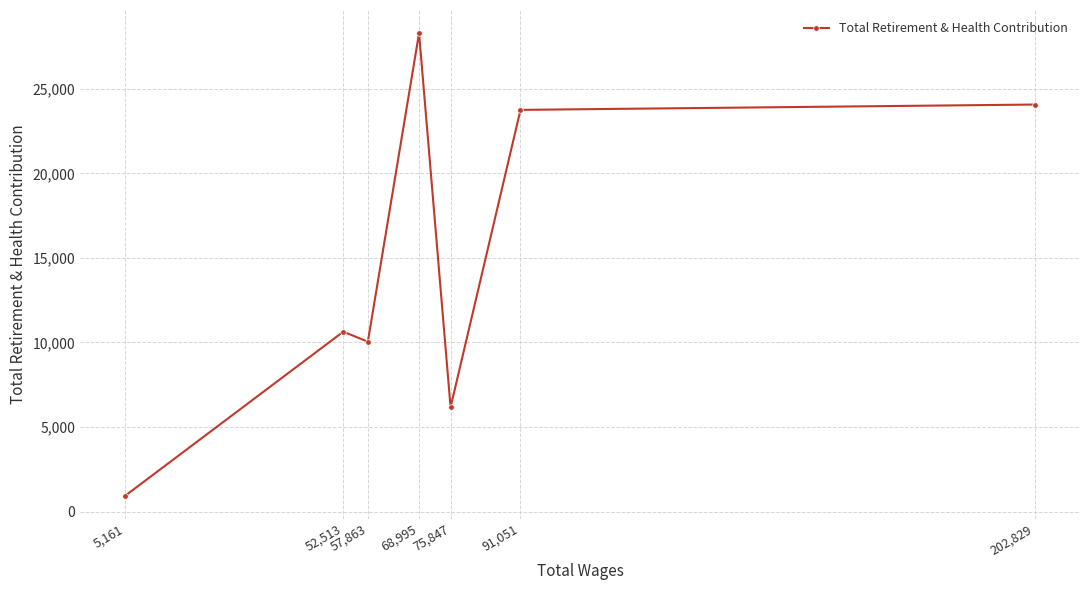

Rank the categories by value from highest to lowest.

68,995, 202,829, 91,051, 52,513, 57,863, 75,847, 5,161